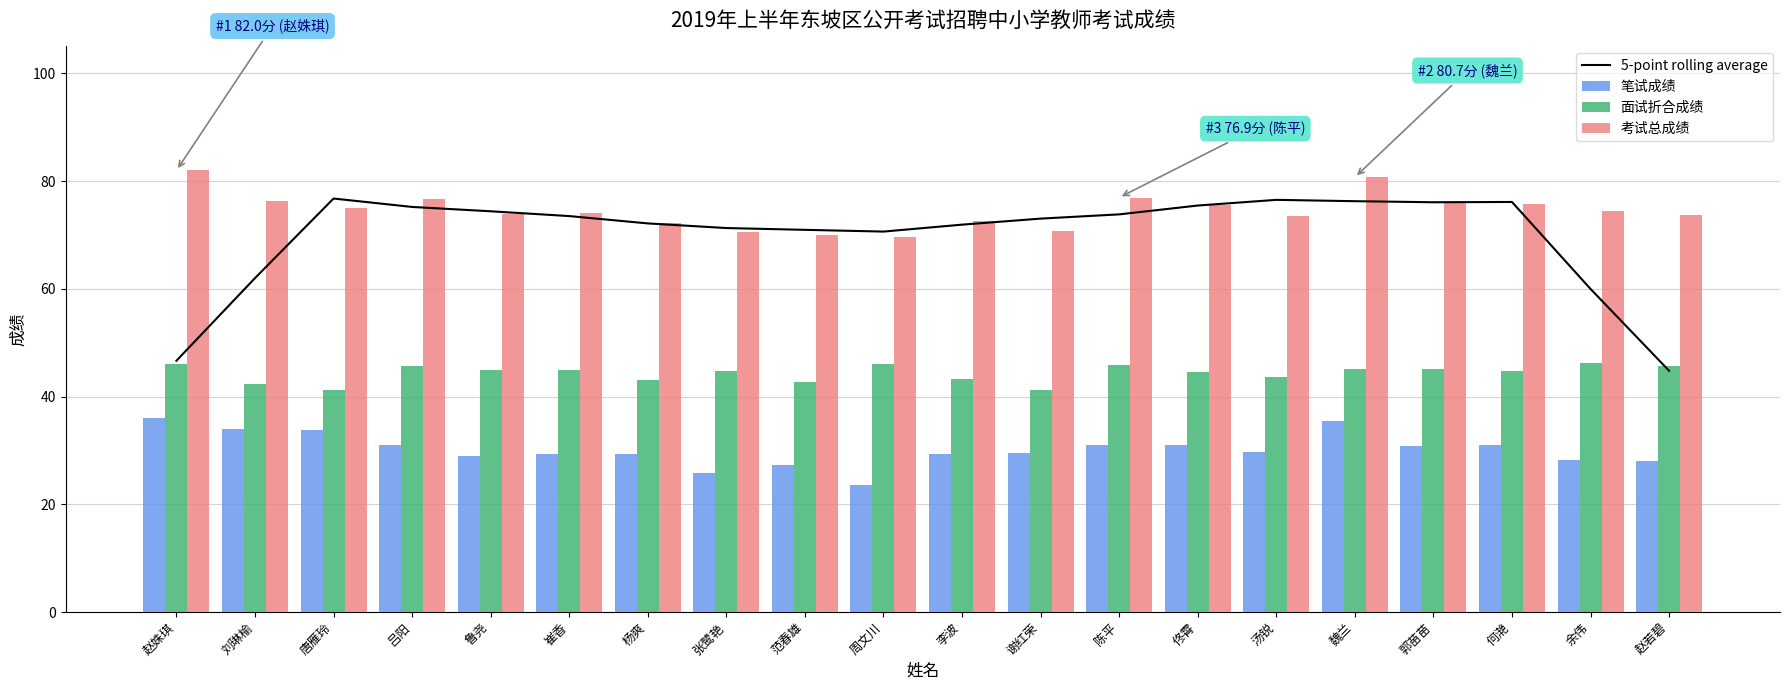

What are all the series names shown in the legend?

5-point rolling average, 笔试成绩, 面试折合成绩, 考试总成绩